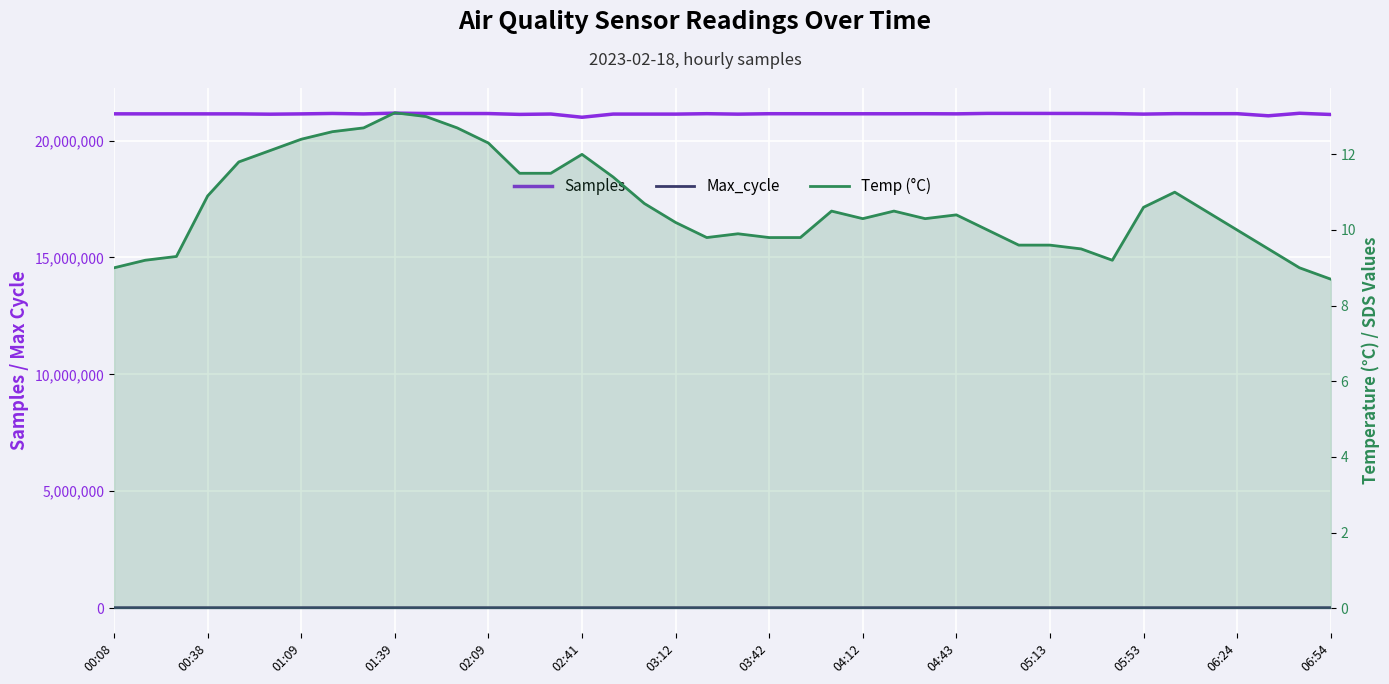

Which series changed the most between 05:13 and 15?

Samples